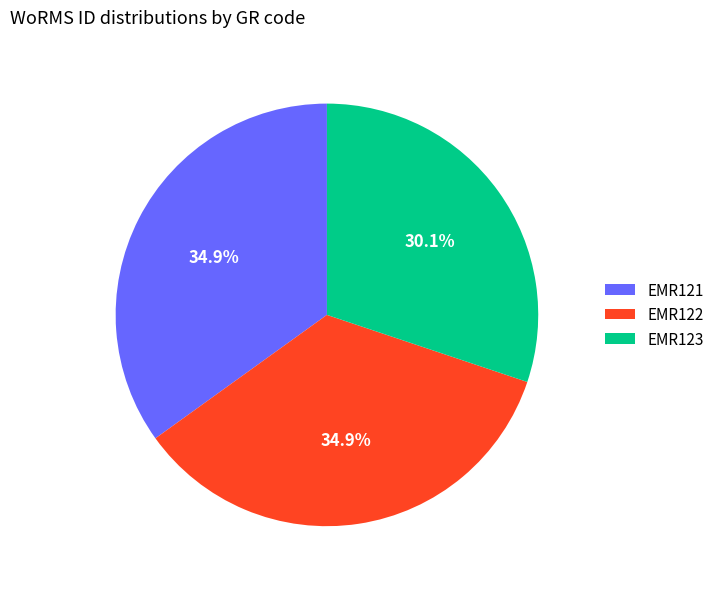

Count the number of slices in the pie.

3